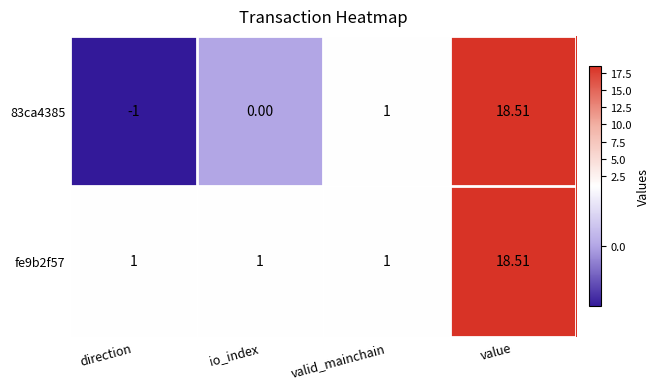

At which label is 83ca4385 closest to 8?

valid_mainchain